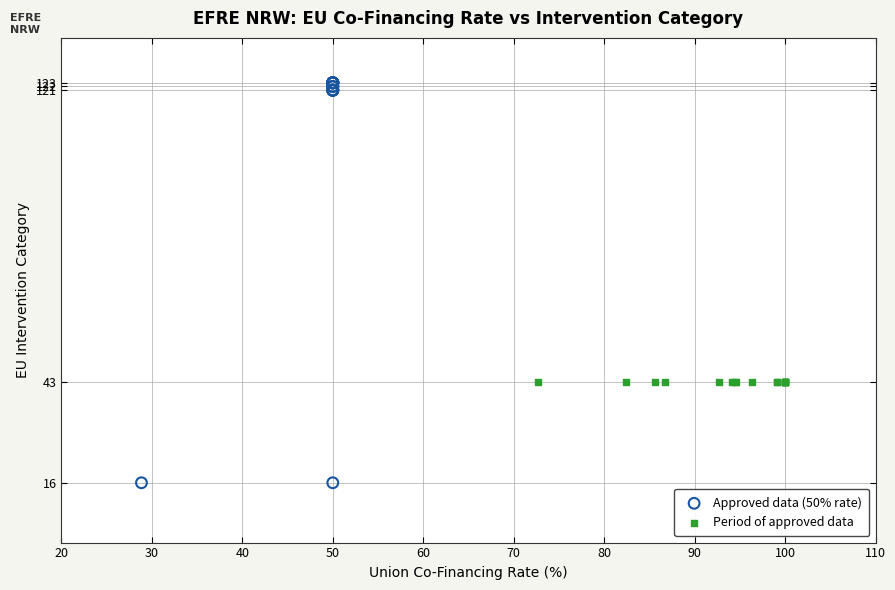

Which series contains the lowest Y value?

Approved data (50% rate)